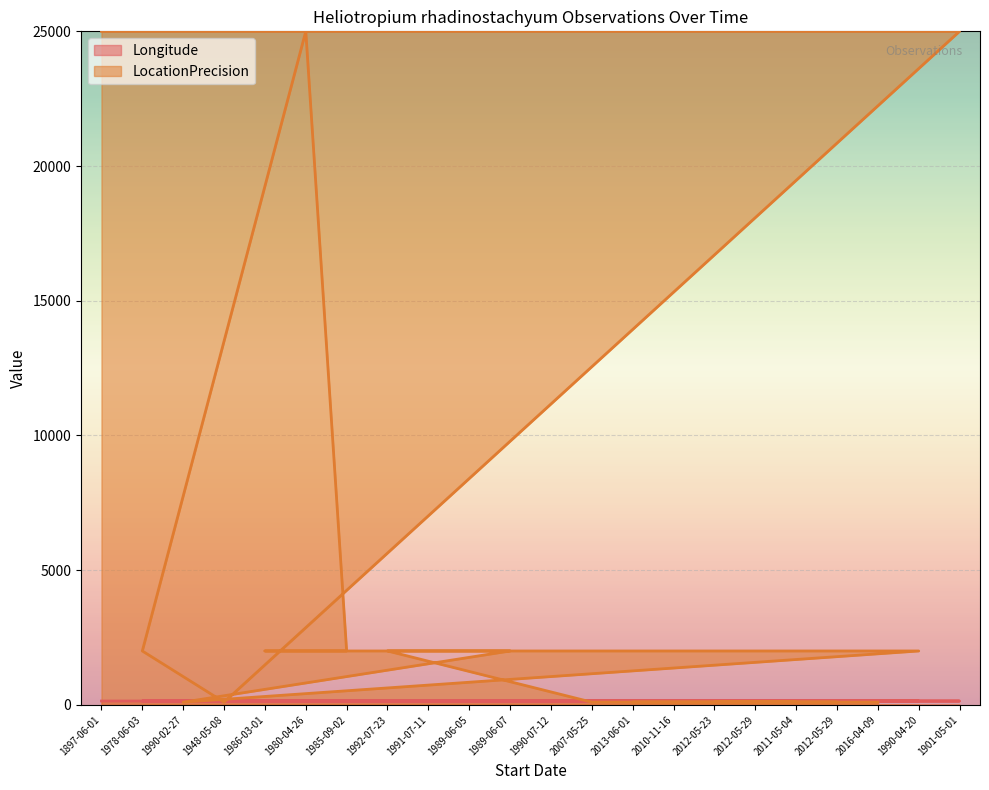

True or false: LocationPrecision has a value of 137.9 at 2012-05-29.

False